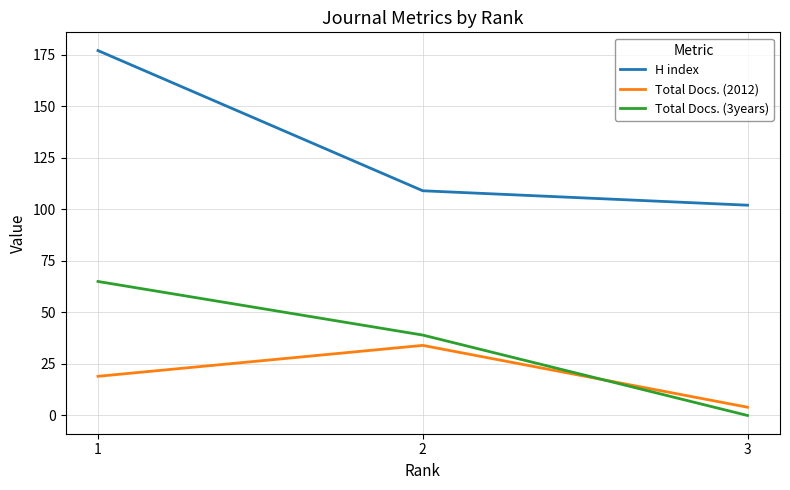

The value of H index at 3 is 102. True or false?

True